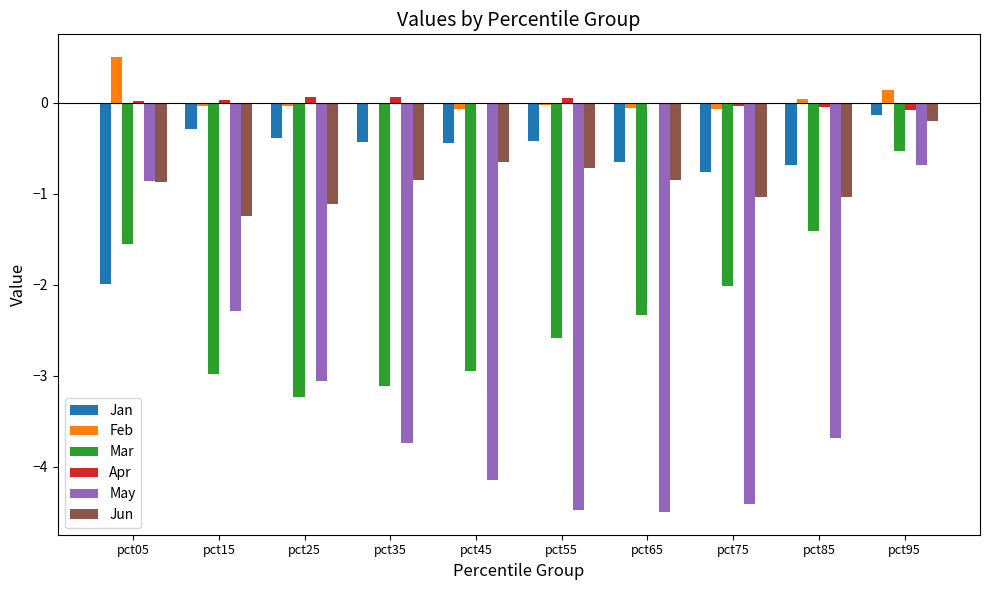

At which category is the sum across all series the highest?

pct95